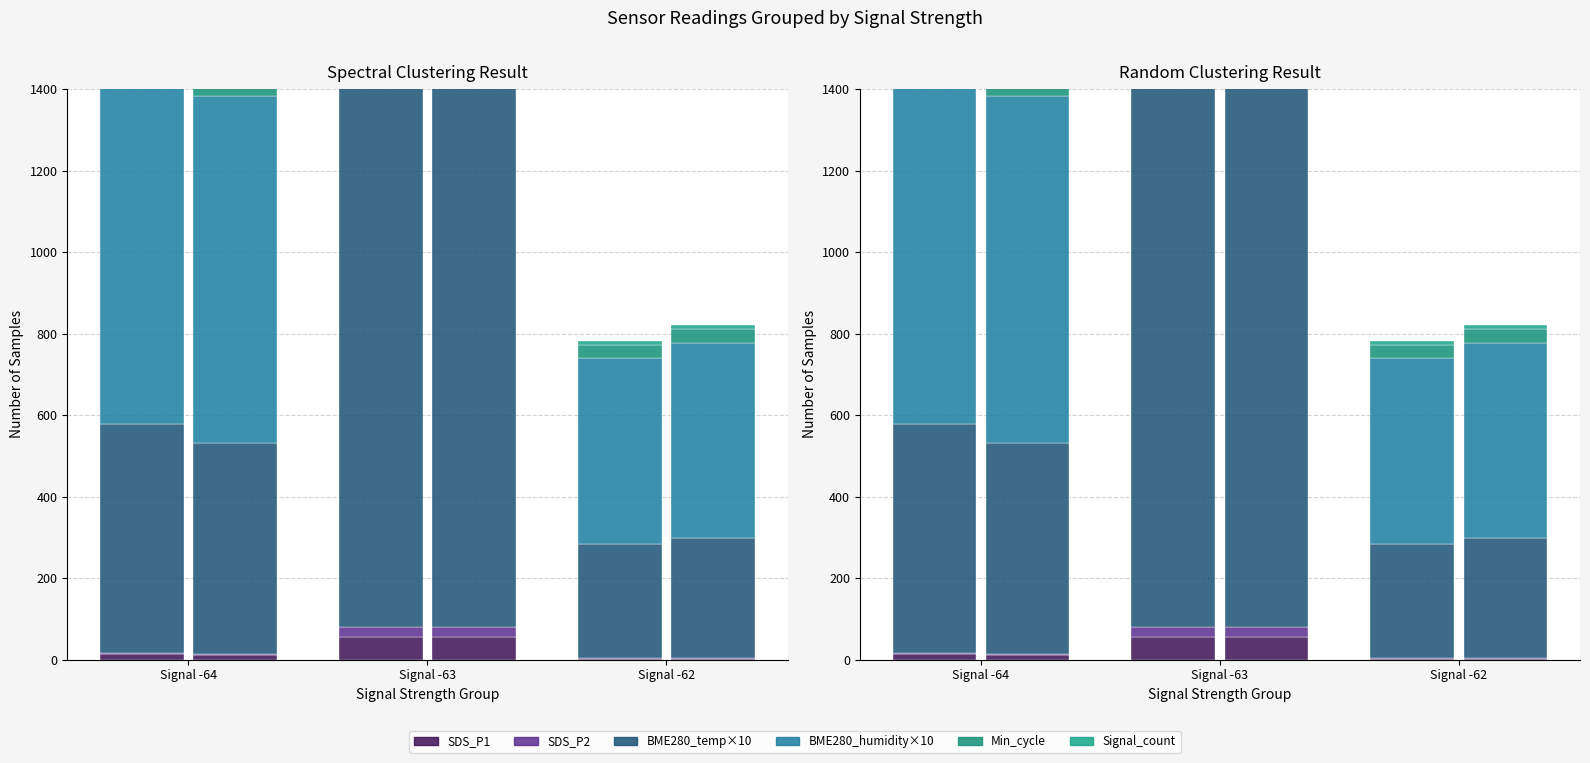

Which series has the largest range (max minus min)?

BME280_humidity×10